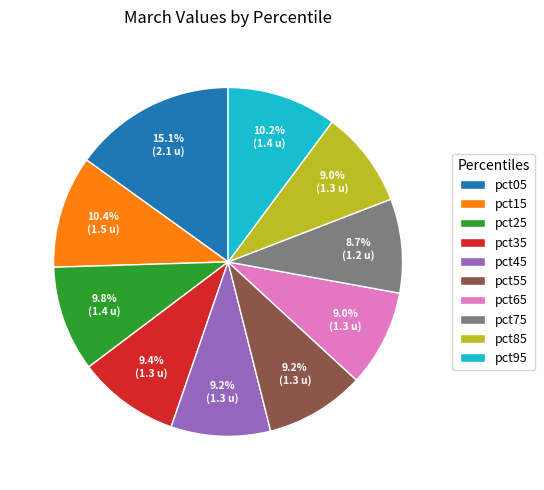

How many slices are in this pie chart?

10